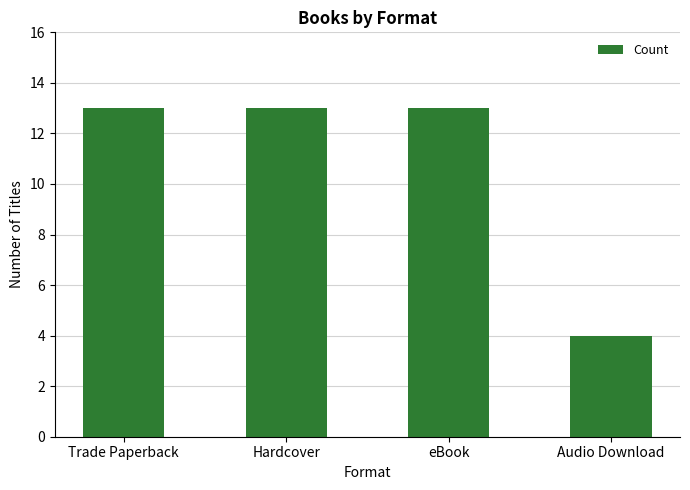

What is the label of the 2nd bar from the right?

eBook